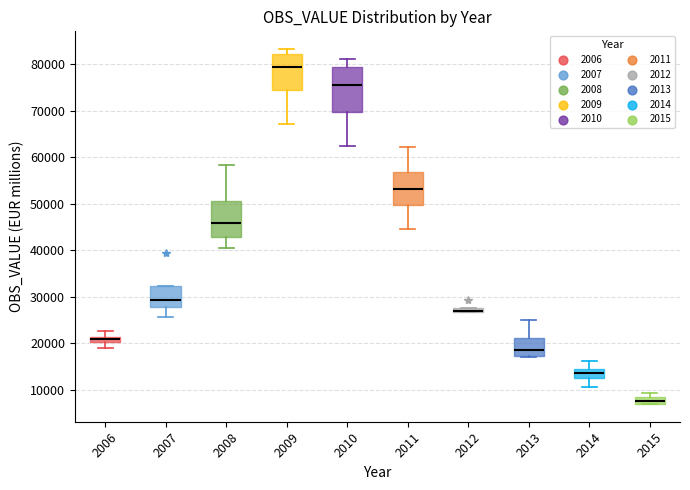

Where is the lower edge of the box at x = 2011 on the y-axis? The values are not printed on the chart, so give them approximately, as read against the axis.

50000